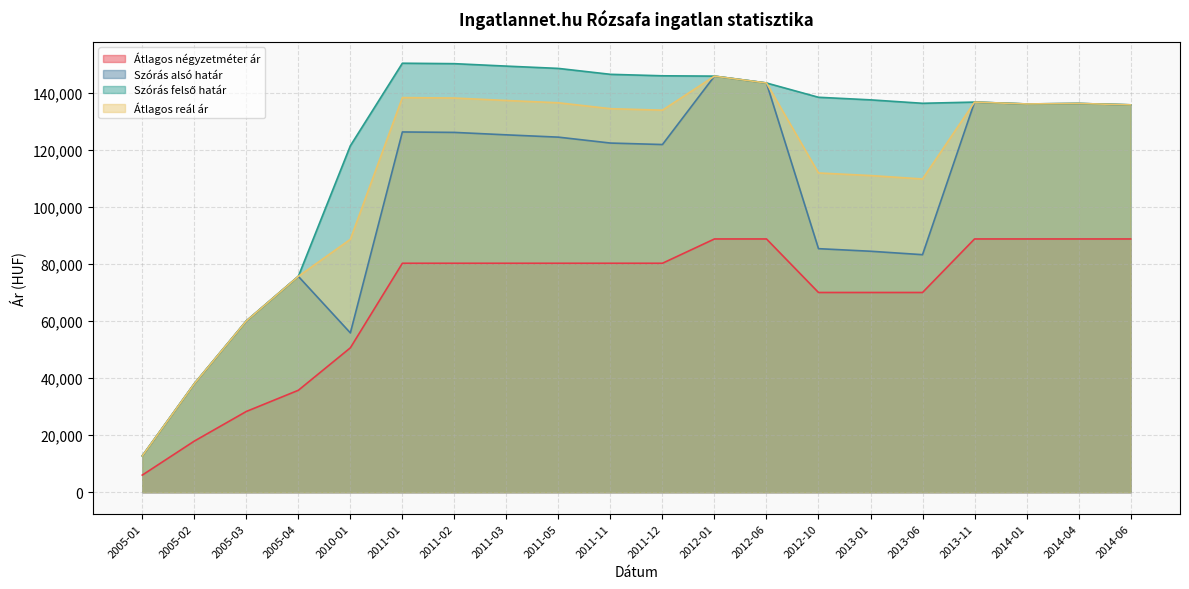

What is the difference between the maximum and minimum values in the Átlagos reál ár series?

133119